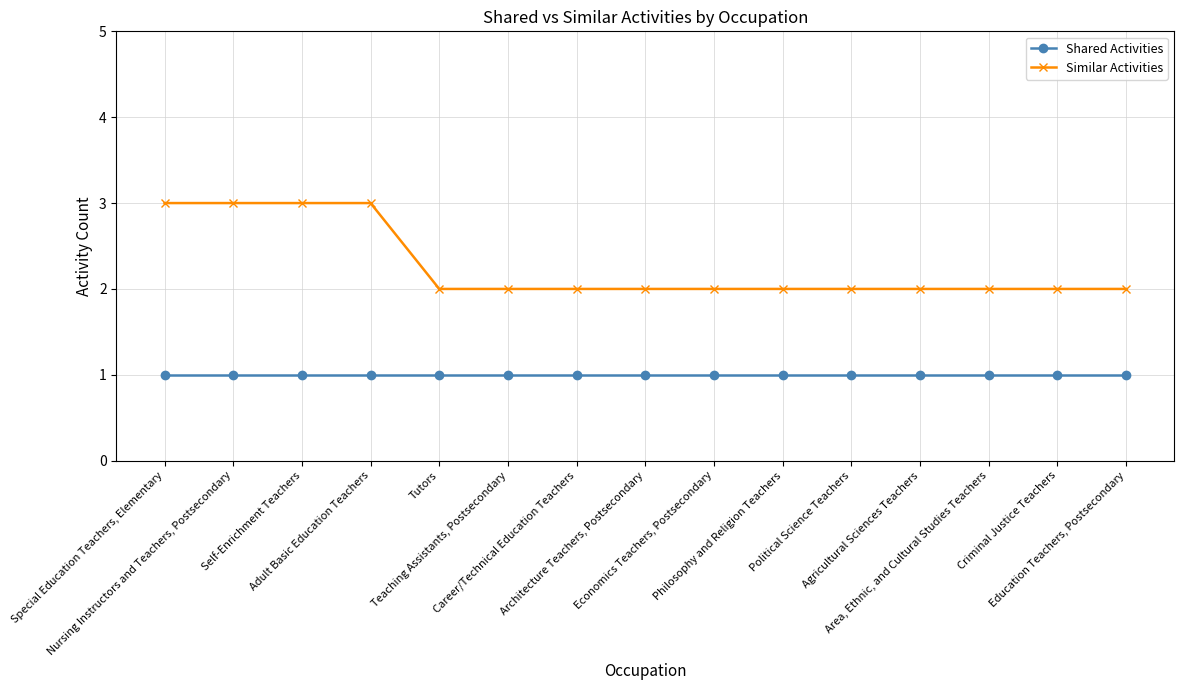

What is the greatest value displayed?

3